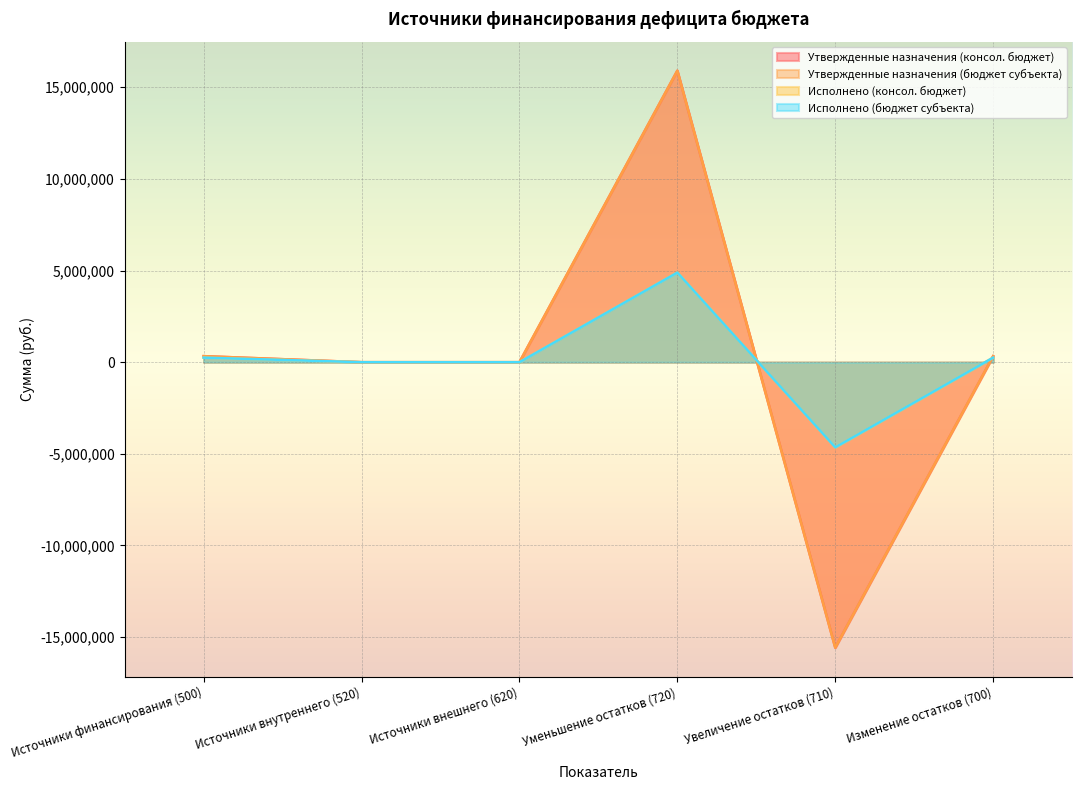

How many data points in Утвержденные назначения (бюджет субъекта) are above 330125?

3